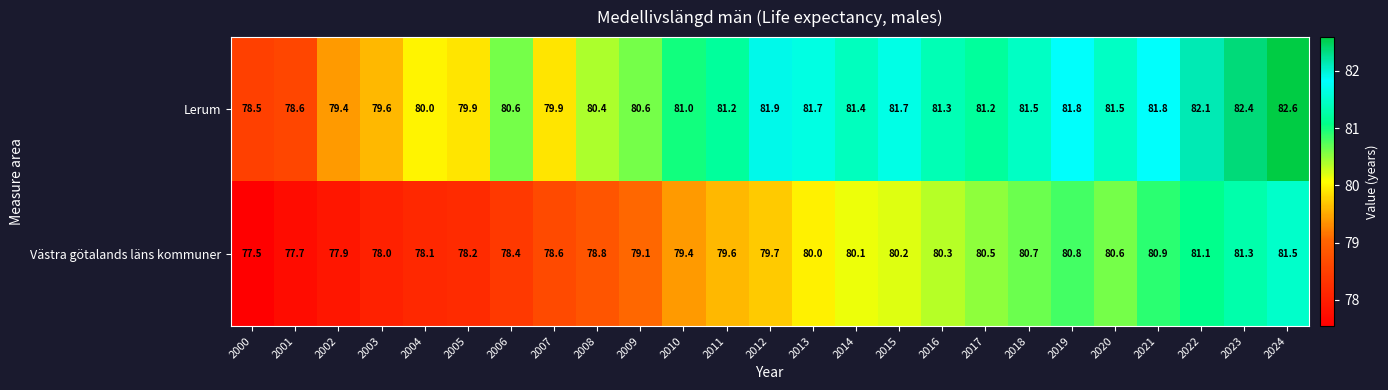

What is the minimum value shown in the chart?

77.5